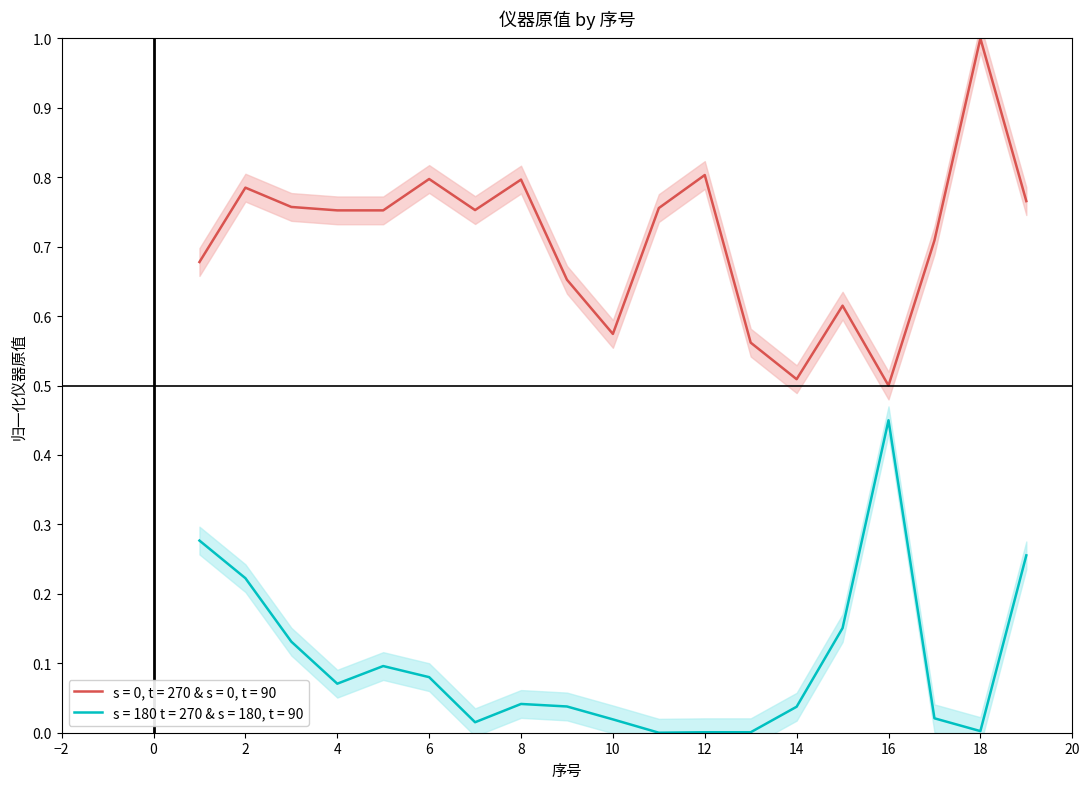

Rank the series by their average value, from highest to lowest.

s = 0, t = 270 & s = 0, t = 90, s = 180 t = 270 & s = 180, t = 90